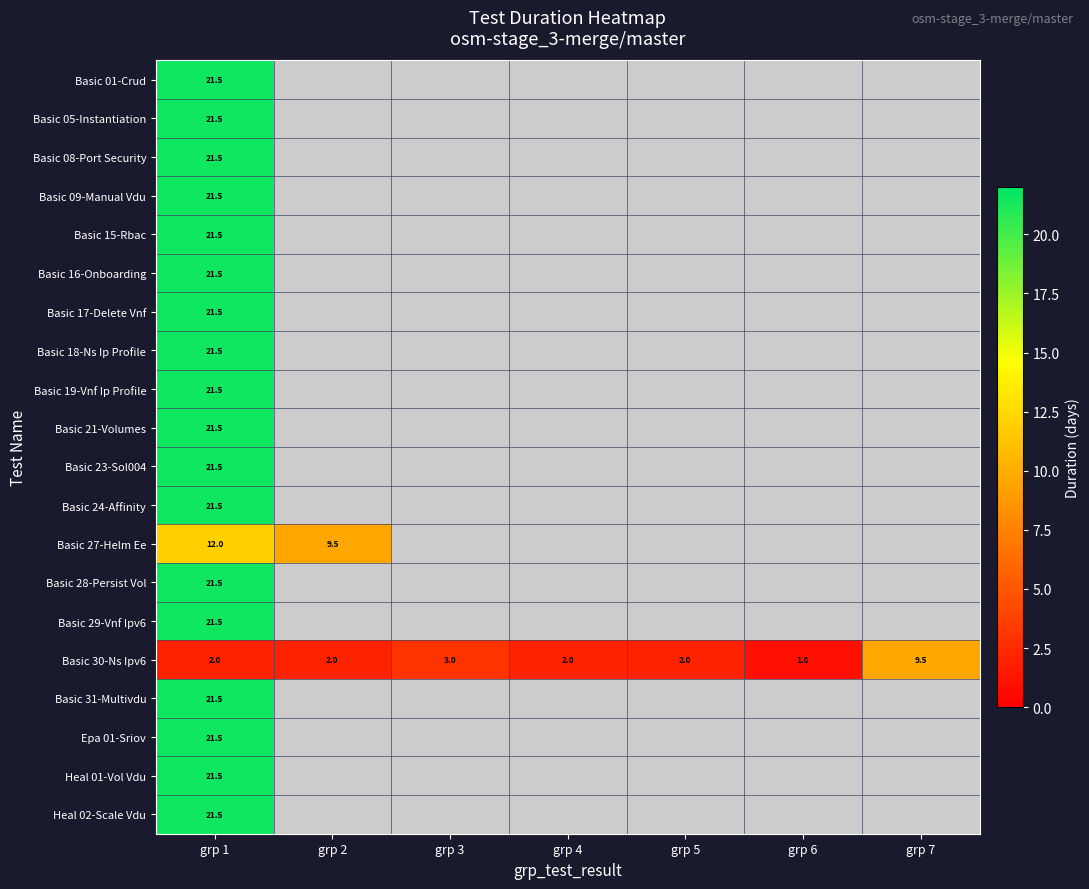

At which category is the sum across all series the highest?

grp 1